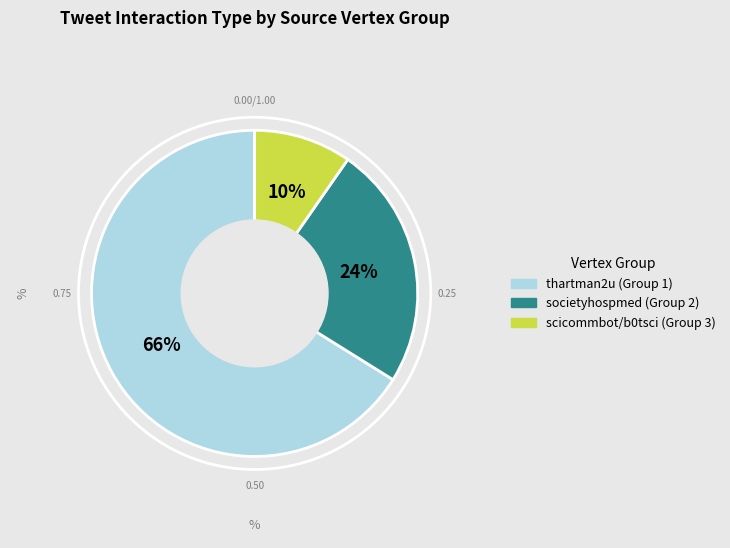

Between societyhospmed (Group 2) and scicommbot/b0tsci (Group 3), which is larger?

societyhospmed (Group 2)